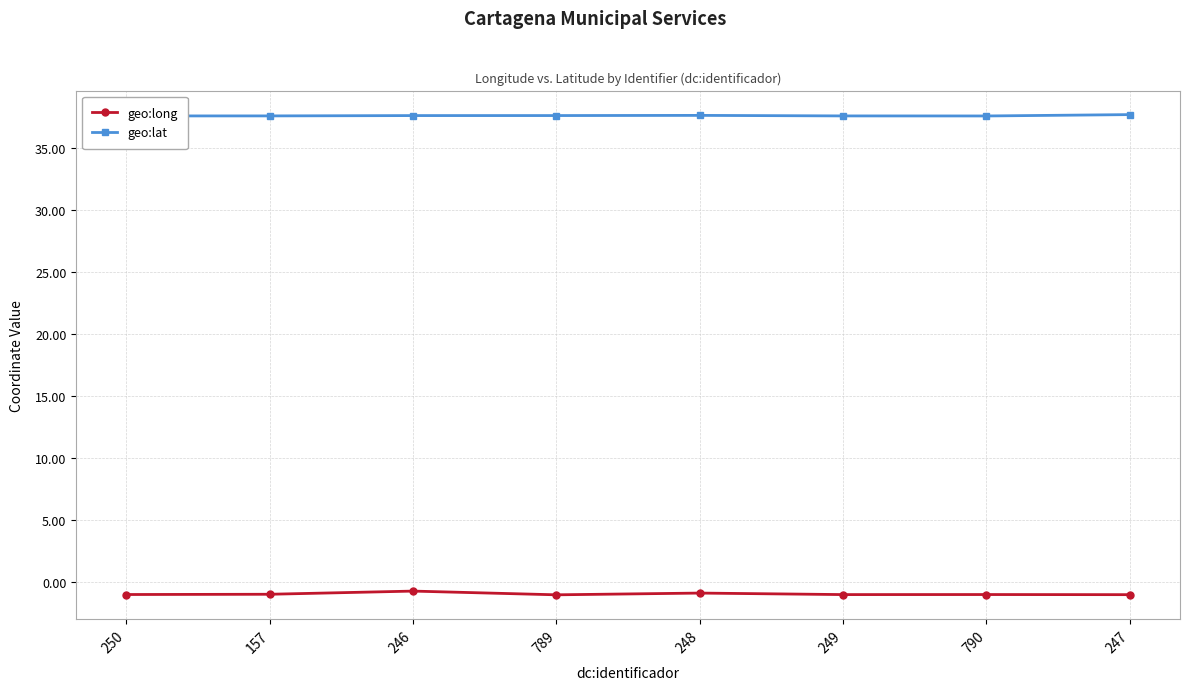

What is the spread (max minus min) of values at 789?

38.6